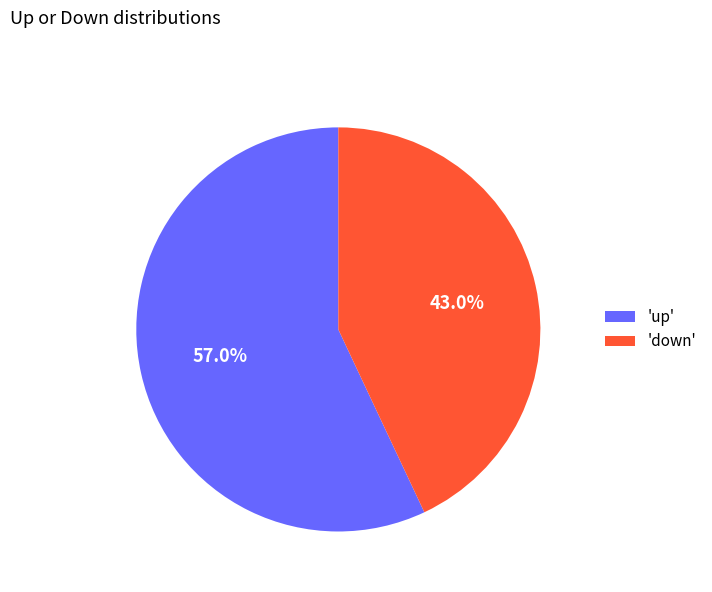

Which category has the biggest portion of the pie?

'up'